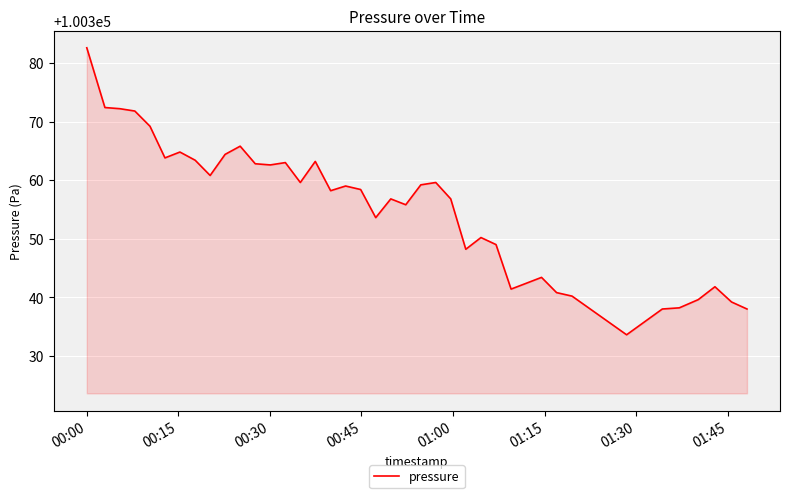

What is the minimum value shown in the chart?

100333.6